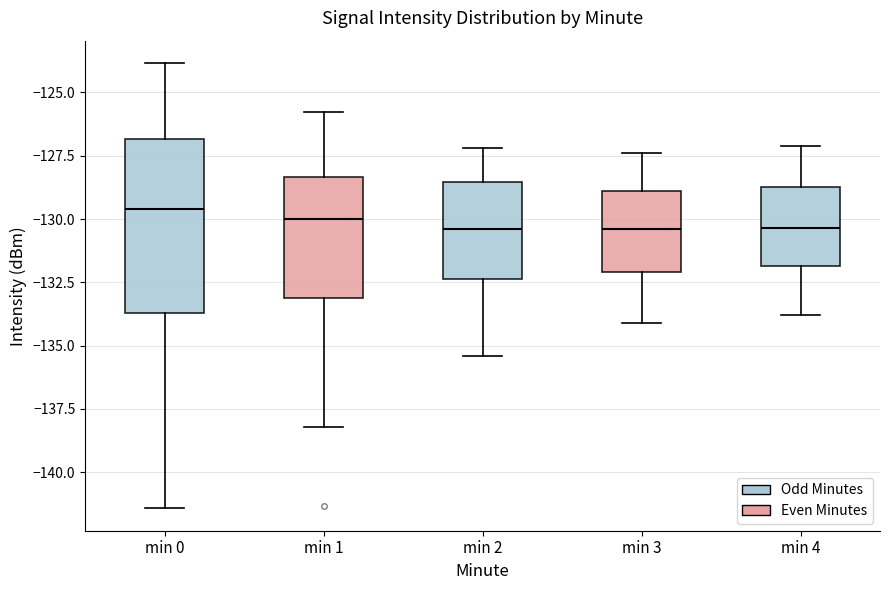

Reading left to right, transcribe this box plot: for each box, give where its median line is, the range the box spans, and where its two whiskers end, as read against the y-axis. The values are not printed on the chart, so give them approximately, as read against the axis.

min 0: median -129.5, box -133.5 to -127.0, whiskers -141.5 to -124.0
min 1: median -130.0, box -133.0 to -128.5, whiskers -138.0 to -126.0
min 2: median -130.5, box -132.5 to -128.5, whiskers -135.5 to -127.0
min 3: median -130.5, box -132.0 to -129.0, whiskers -134.0 to -127.5
min 4: median -130.5, box -132.0 to -128.5, whiskers -134.0 to -127.0